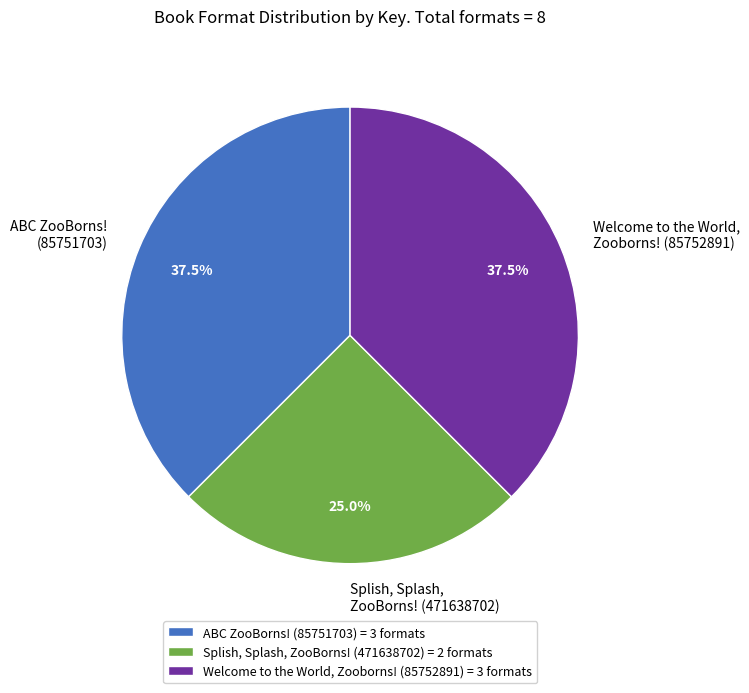

Between Splish, Splash, ZooBorns! (471638702) and Welcome to the World, Zooborns! (85752891), which is larger?

Welcome to the World, Zooborns! (85752891)